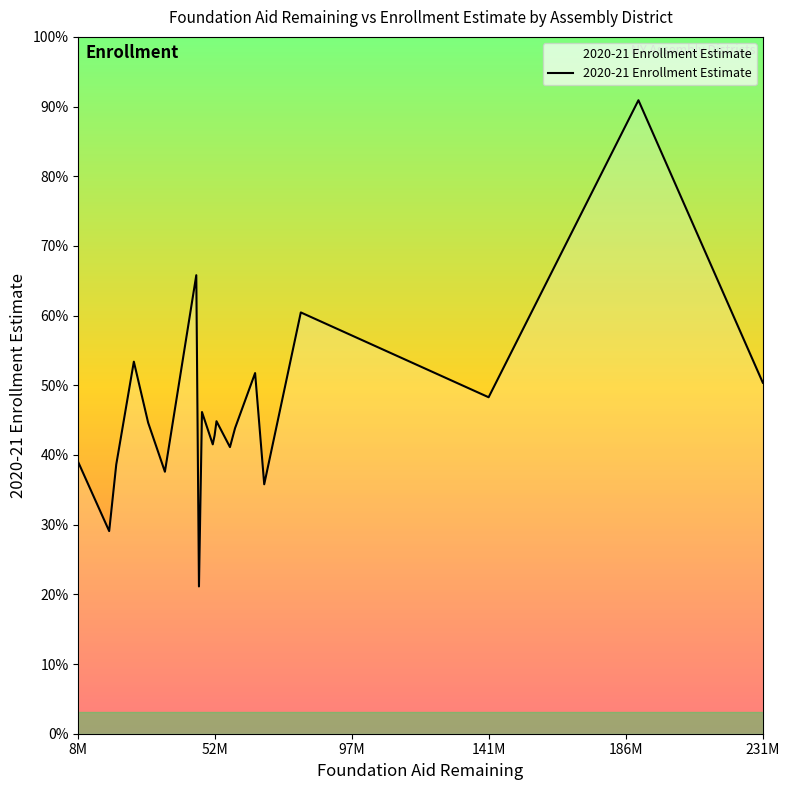

At which label does the data first exceed 29152?

141M